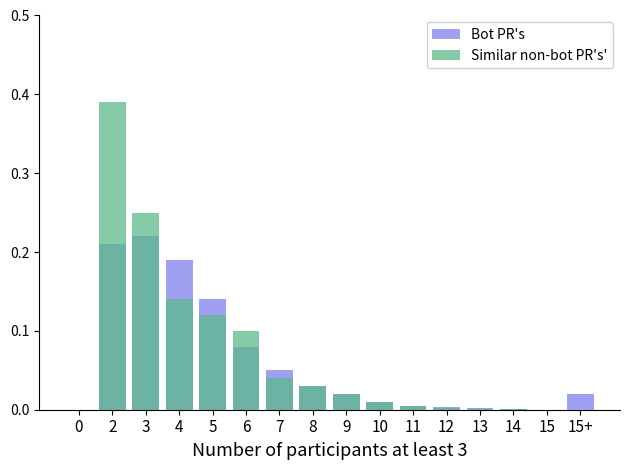

Rank the series by their average value, from highest to lowest.

Similar non-bot PR's', Bot PR's